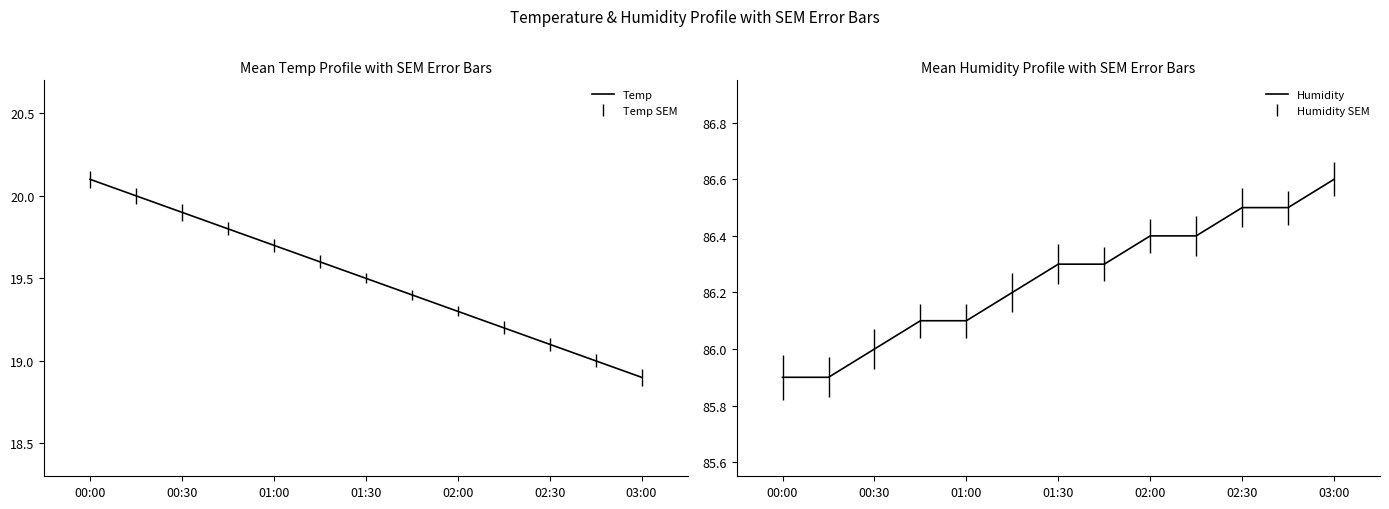

What is the sum of all Humidity values?

1121.2